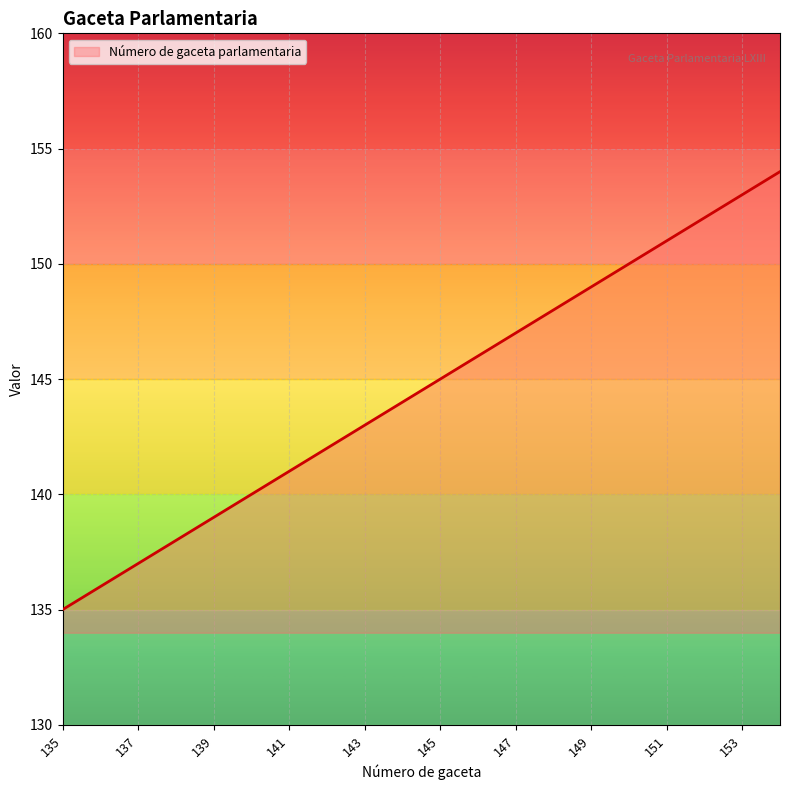

The value at 149 is 149. True or false?

True